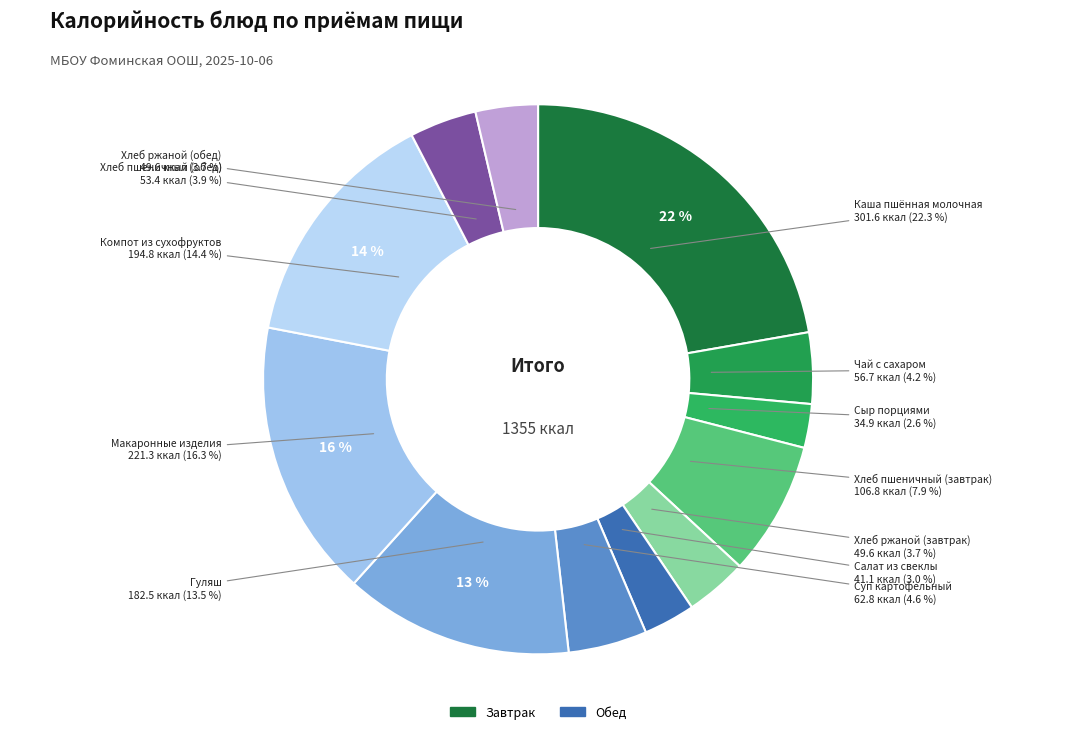

Is there a majority slice in this chart?

No